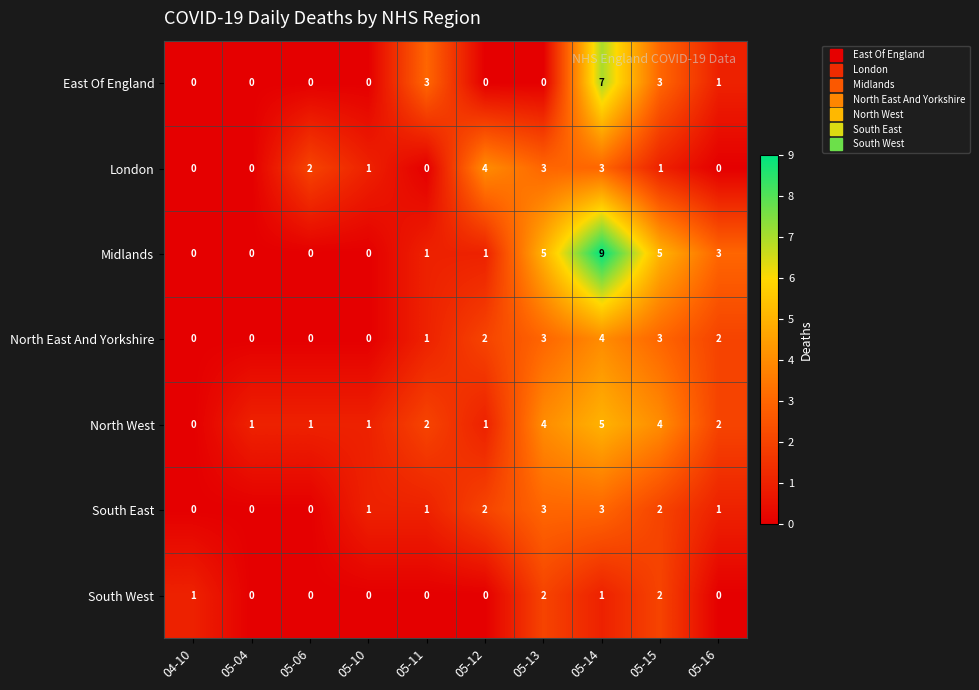

Which series has the largest total across all categories?

Midlands